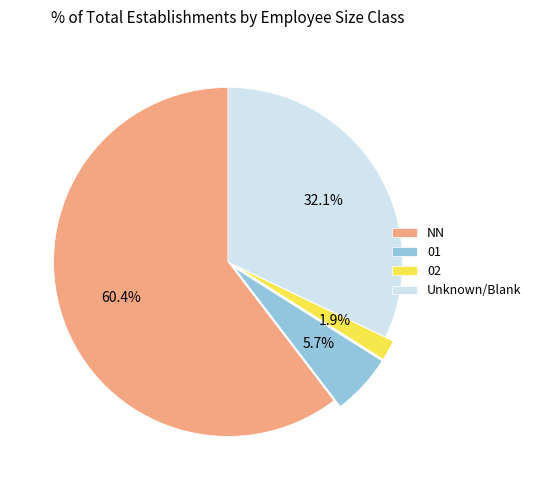

Which category has the biggest portion of the pie?

NN